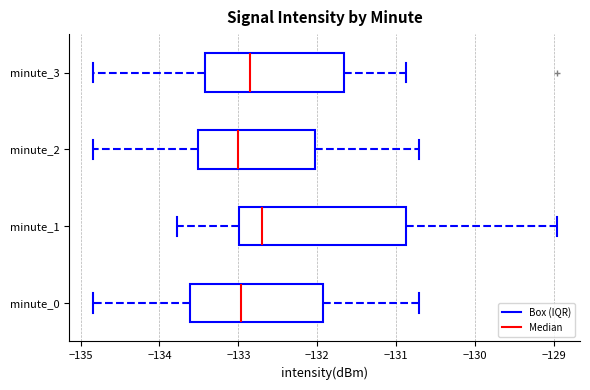

Reading bottom to top, transcribe this box plot: for each box, give where its median line is, the range the box spans, and where its two whiskers end, as read against the x-axis. The values are not printed on the chart, so give them approximately, as read against the axis.

minute_0: median -133.0, box -133.6 to -131.9, whiskers -134.8 to -130.7
minute_1: median -132.7, box -133.0 to -130.9, whiskers -133.8 to -129.0
minute_2: median -133.0, box -133.5 to -132.0, whiskers -134.8 to -130.7
minute_3: median -132.9, box -133.4 to -131.7, whiskers -134.8 to -130.9